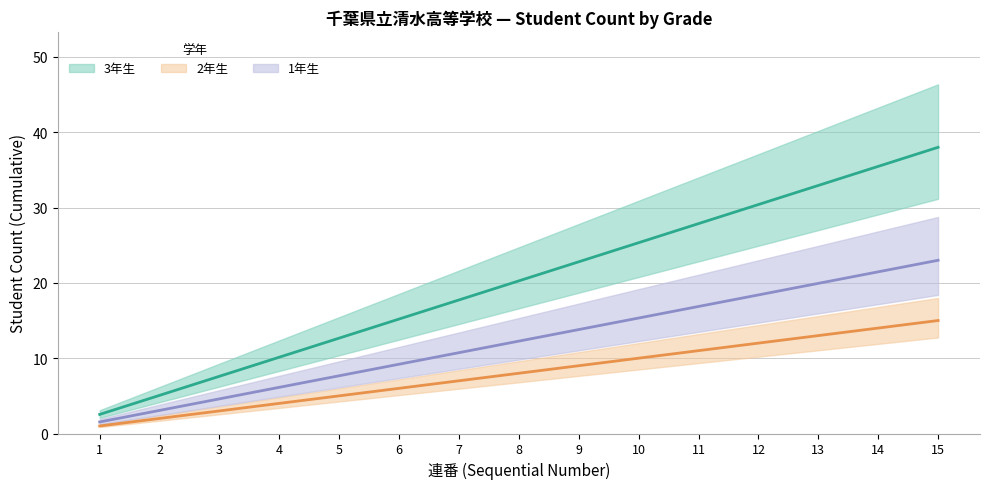

True or false: 2年生 has a value of 0.5 at 1.

False